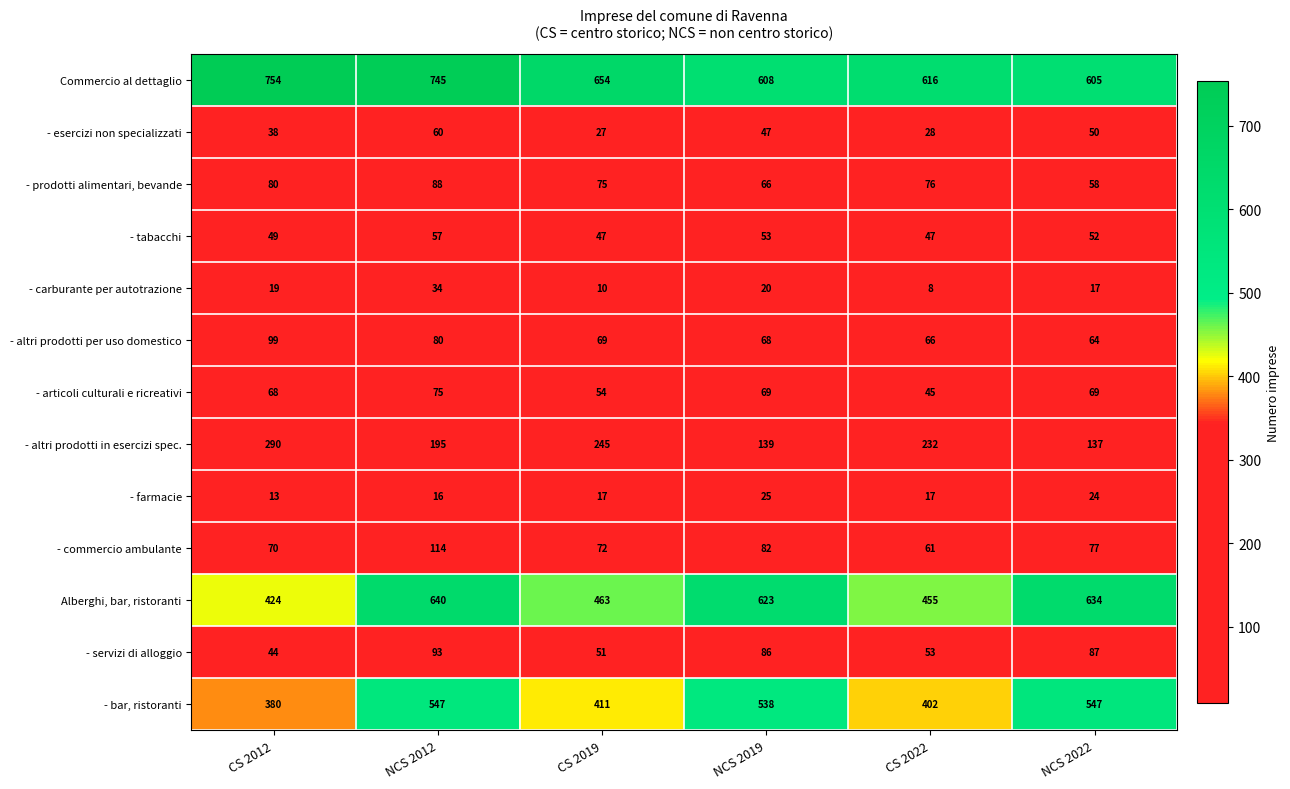

Which series has the widest spread of values?

Alberghi, bar, ristoranti